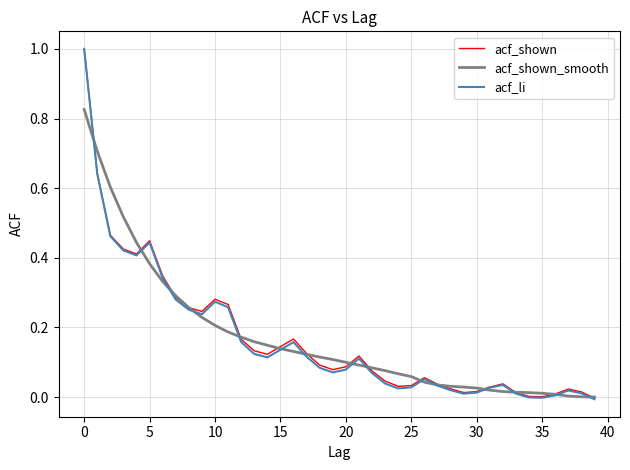

What is the difference between the maximum and minimum values in the acf_li series?

1.0